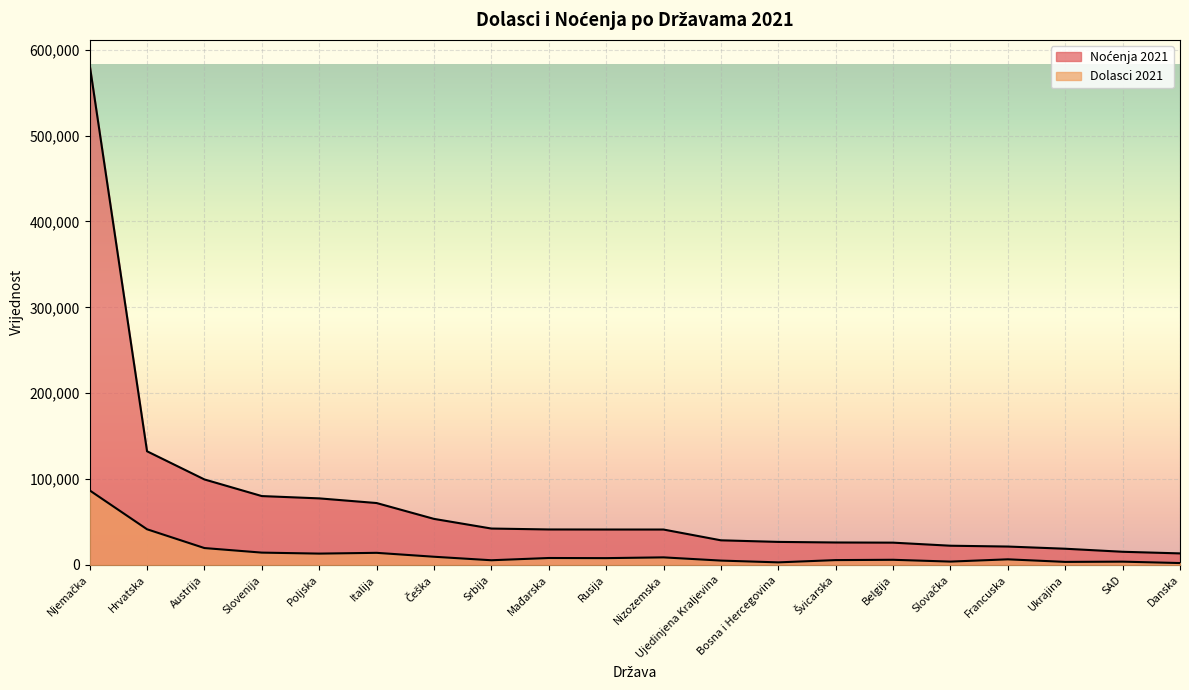

Which series changed the most between Slovenija and Danska?

Noćenja 2021